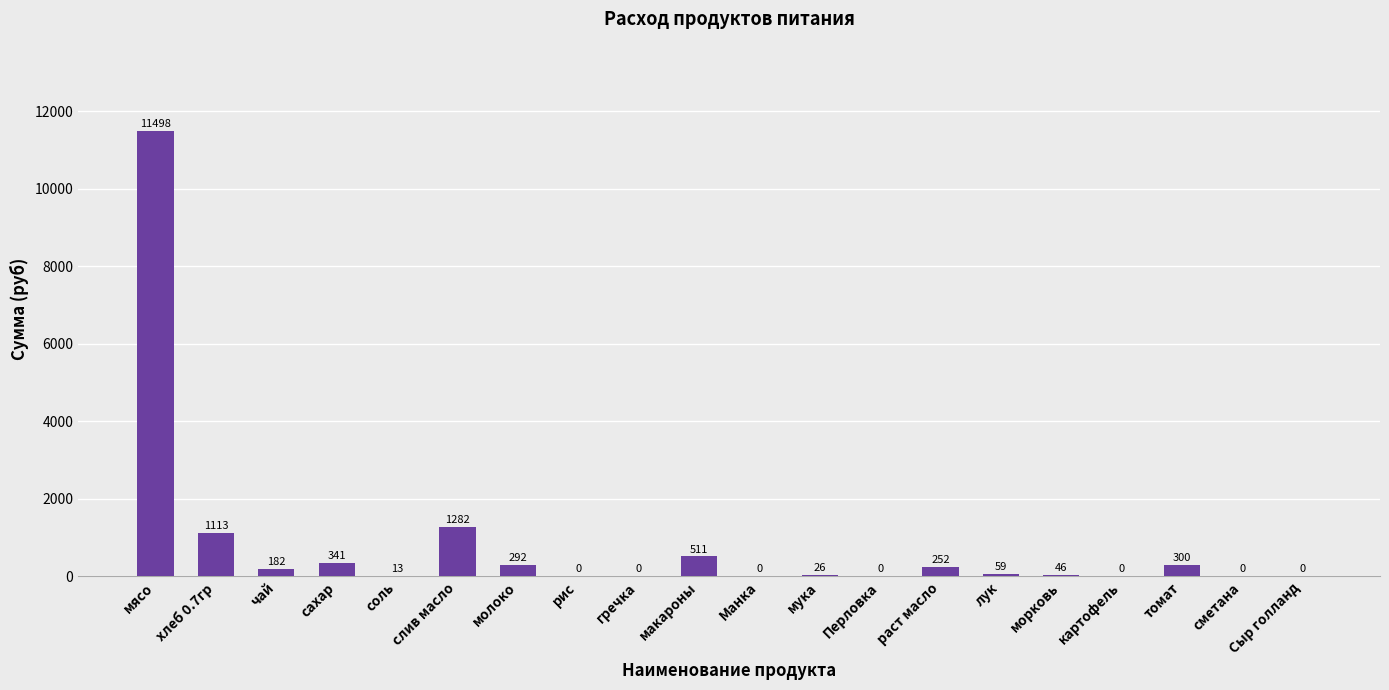

How many categories are shown in the chart?

20